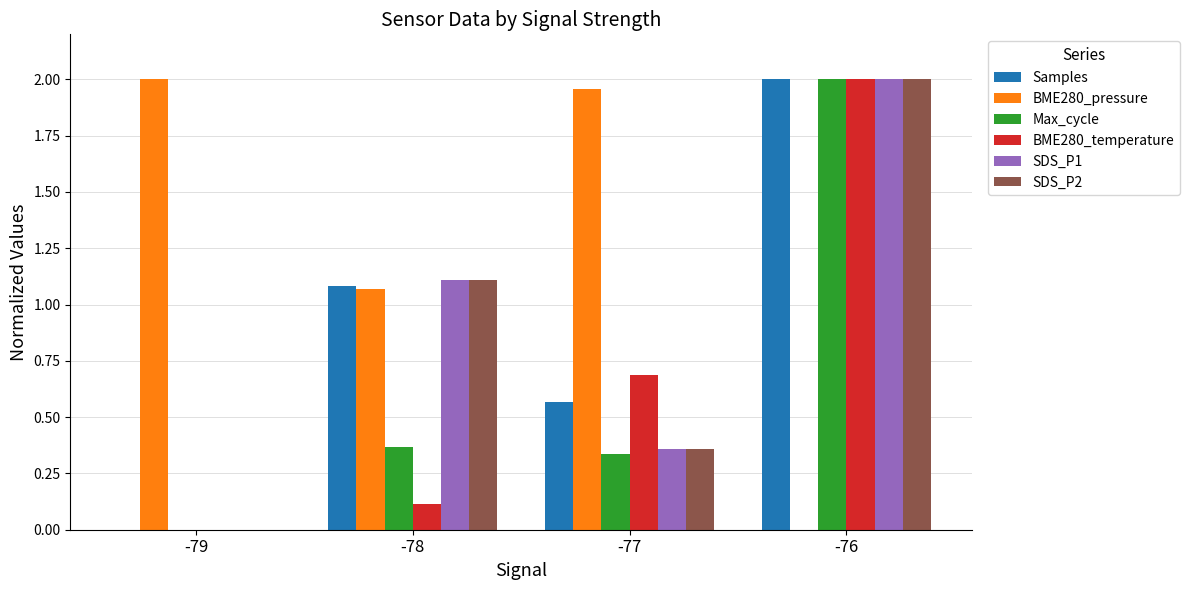

How many groups of bars are there?

4